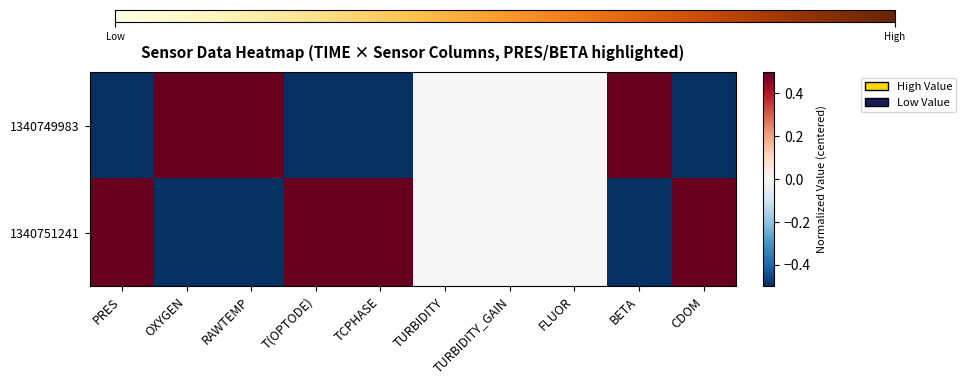

Reading left to right, what are all the values shown in this chart?

1340749983: PRES=-0.5	OXYGEN=0.5	RAWTEMP=0.5	T(OPTODE)=-0.5	TCPHASE=-0.5	TURBIDITY=0.0	TURBIDITY_GAIN=0.0	FLUOR=0.0	BETA=0.5	CDOM=-0.5
1340751241: PRES=0.5	OXYGEN=-0.5	RAWTEMP=-0.5	T(OPTODE)=0.5	TCPHASE=0.5	TURBIDITY=0.0	TURBIDITY_GAIN=0.0	FLUOR=0.0	BETA=-0.5	CDOM=0.5